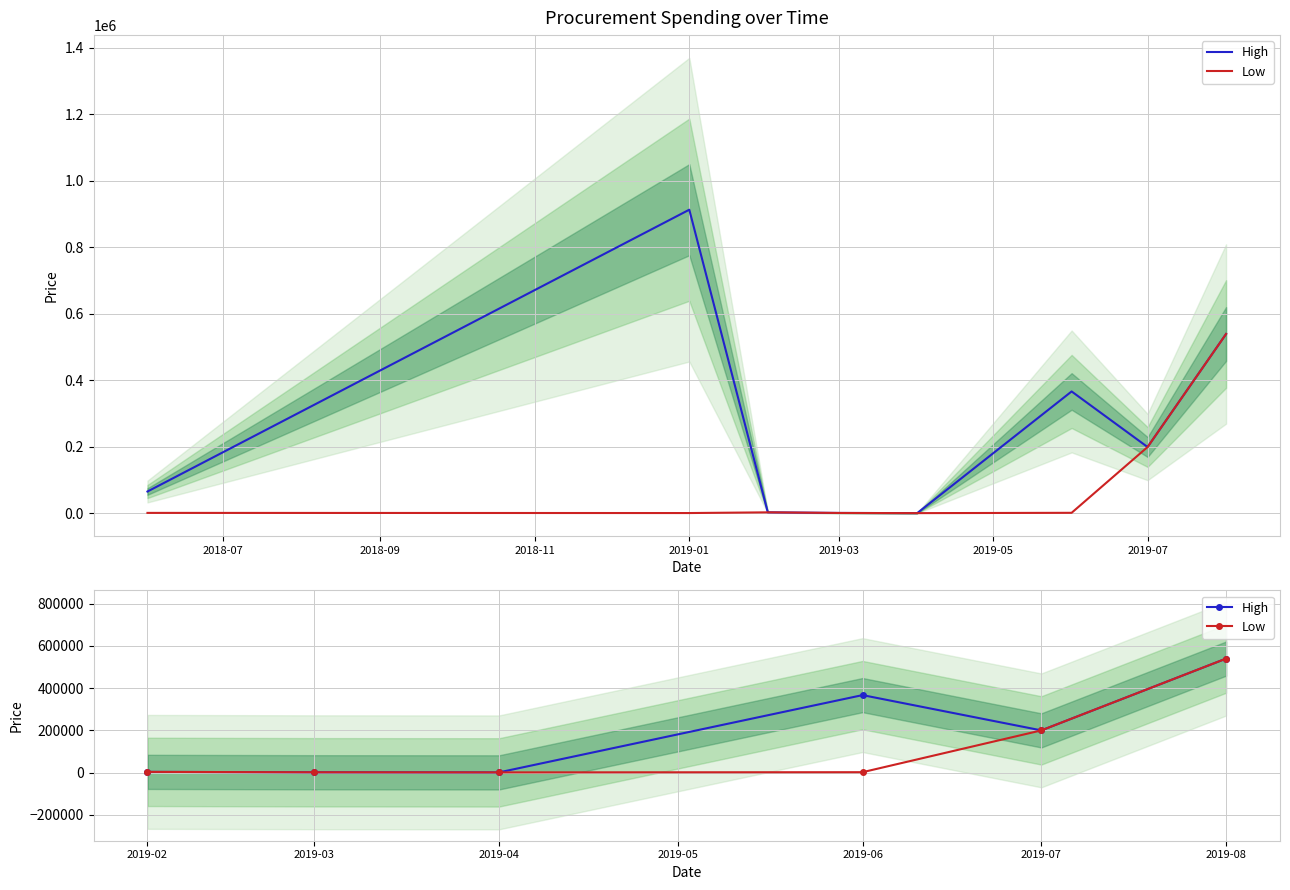

How many lines are shown in the chart?

2